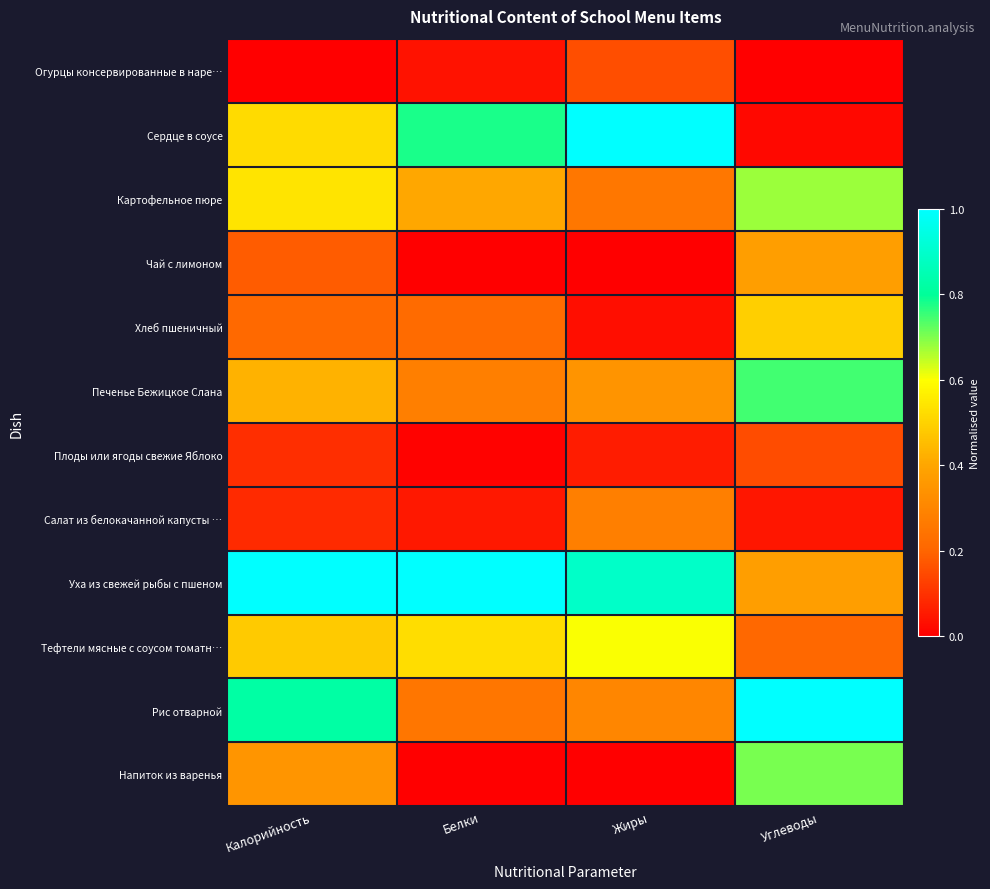

What is the greatest value displayed?

1.0